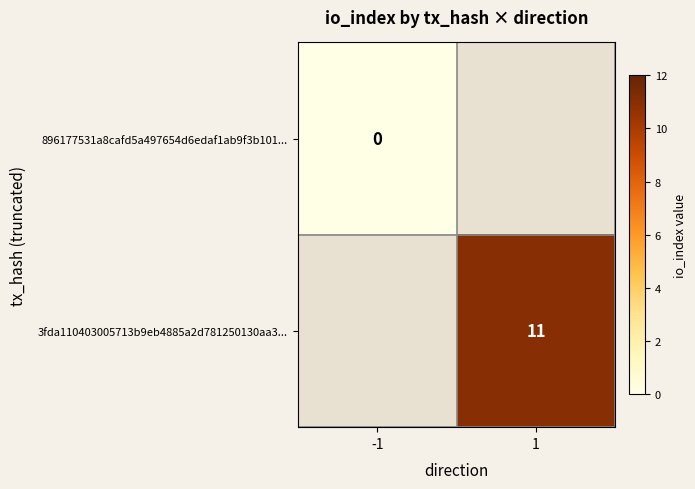

At which category is the sum across all series the highest?

1